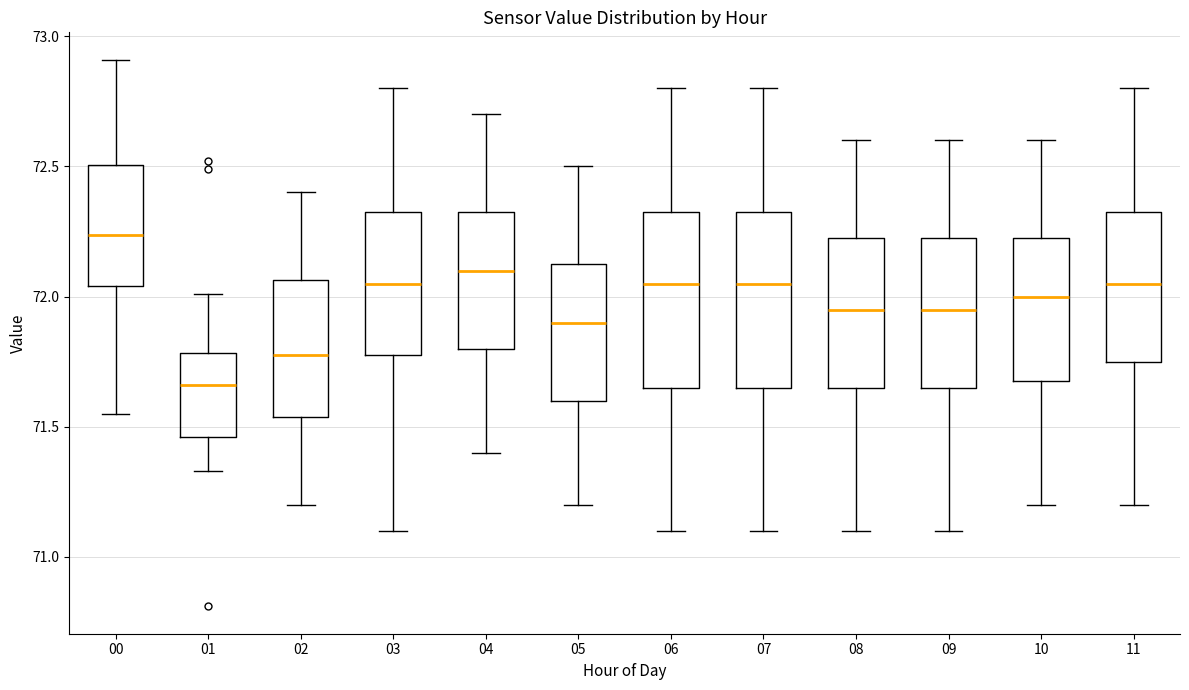

Which box's median line is the highest?

00